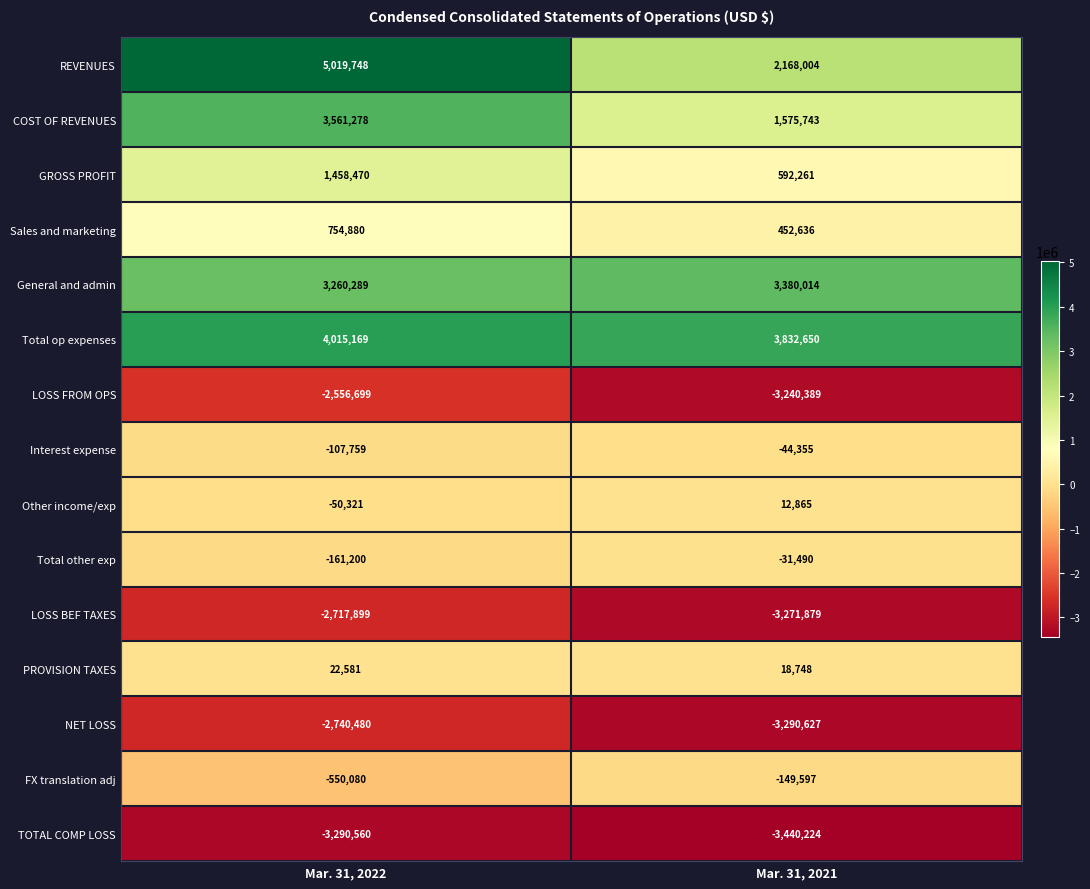

Which series has the widest spread of values?

REVENUES